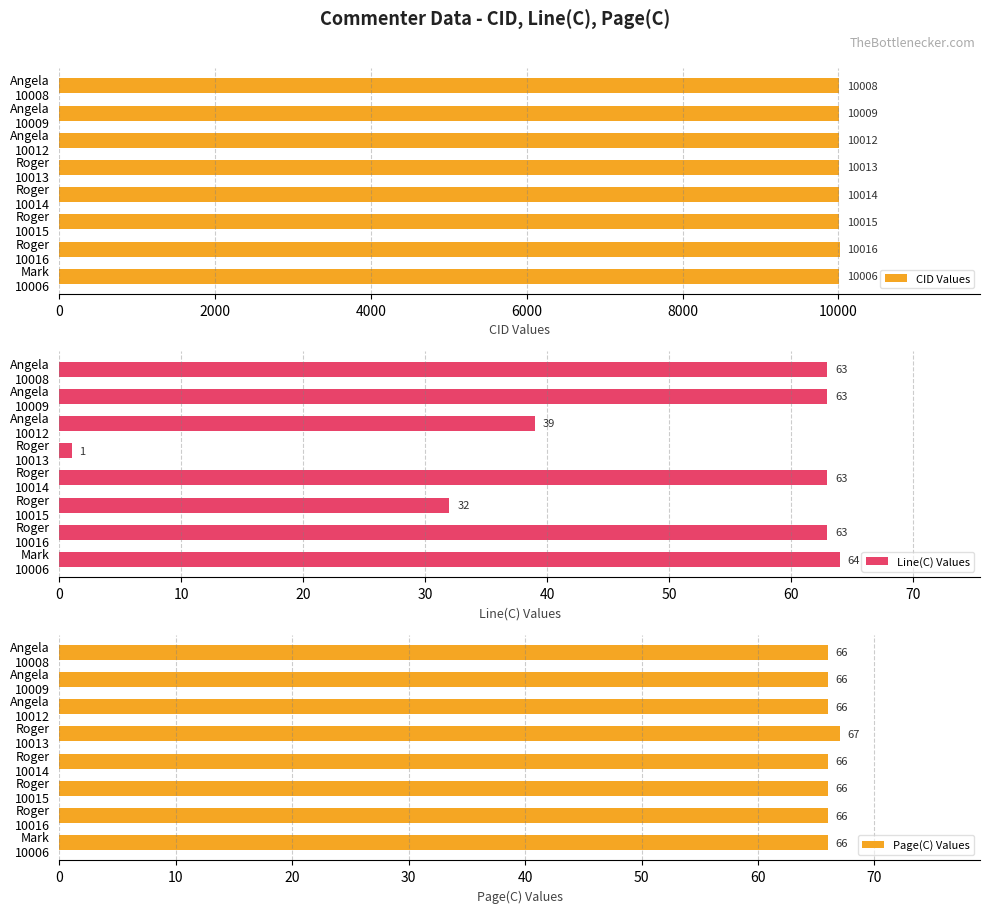

How many bars are there in total?

24